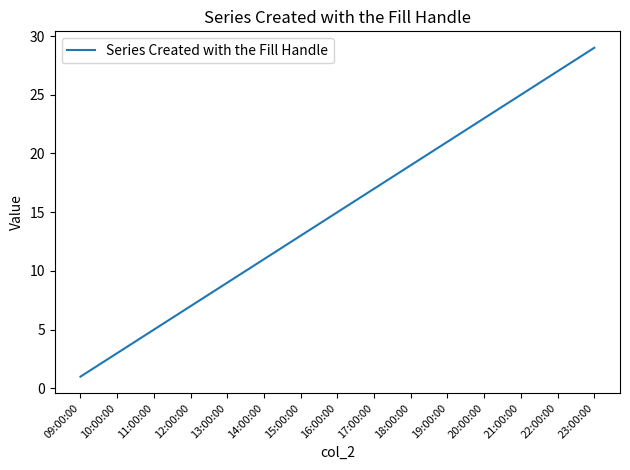

What position from the left is 10:00:00?

2